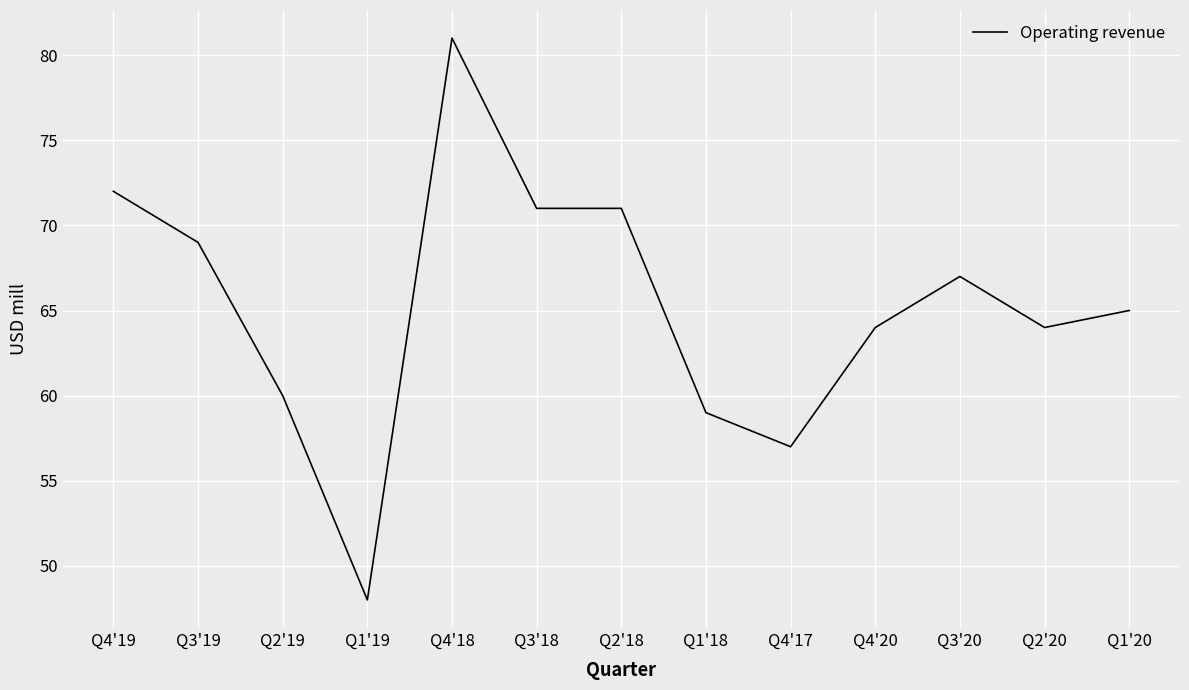

True or false: the data shows 93 at Q2'19.

False